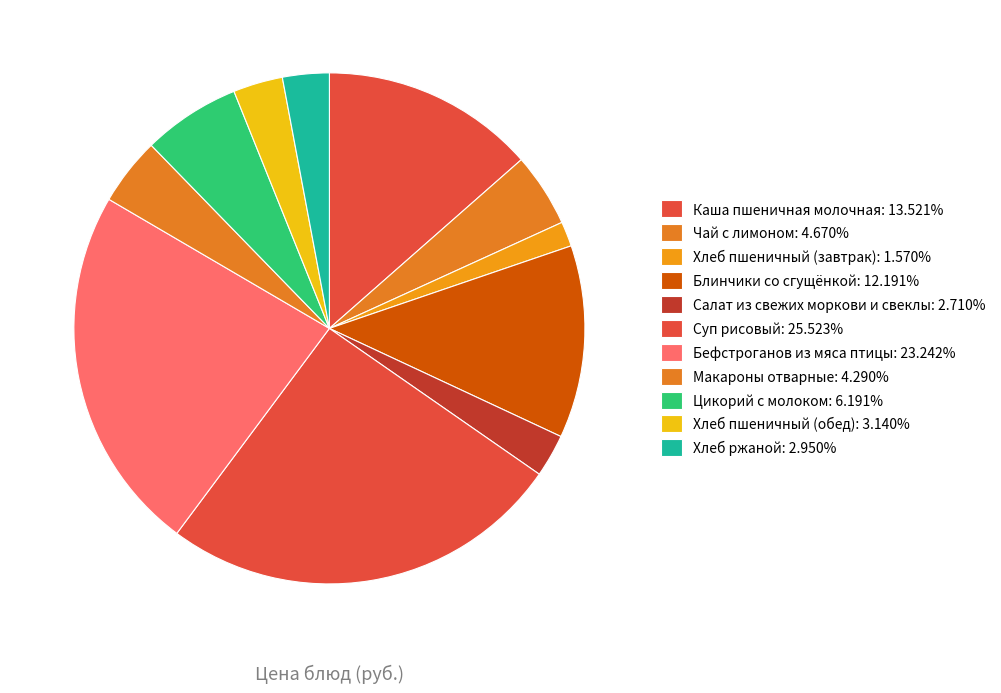

Do Хлеб пшеничный (завтрак) and Хлеб пшеничный (обед) together represent more than half of the pie?

No